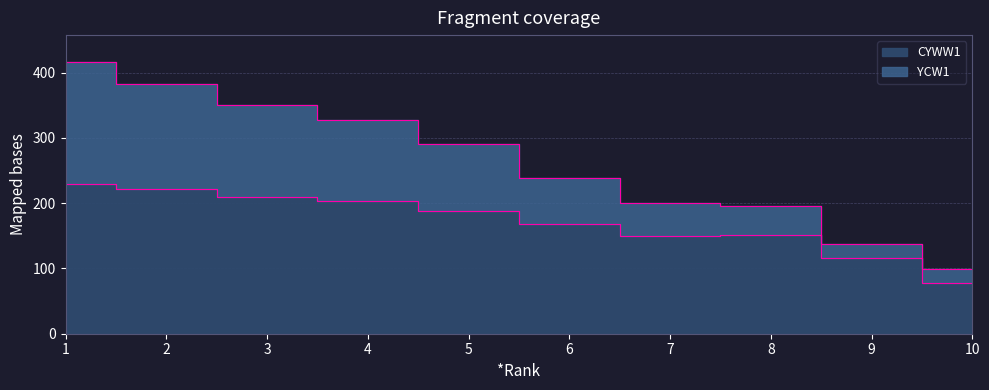

True or false: YCW1 has a value of 350 at 3.

True